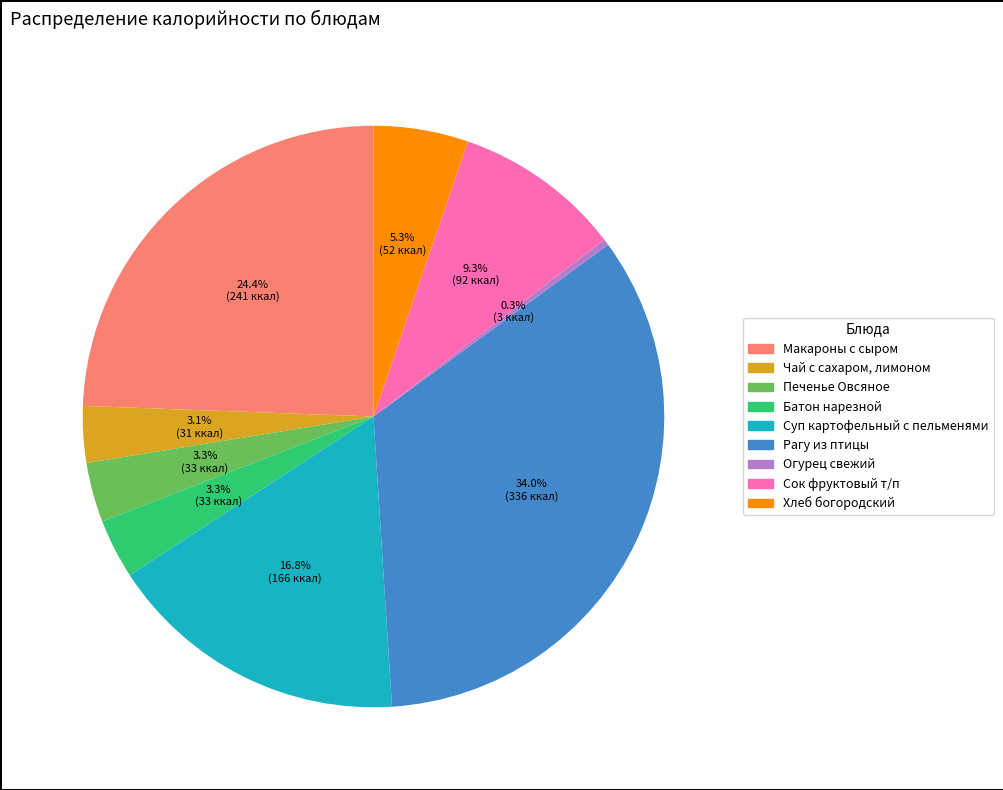

Is there a majority slice in this chart?

No